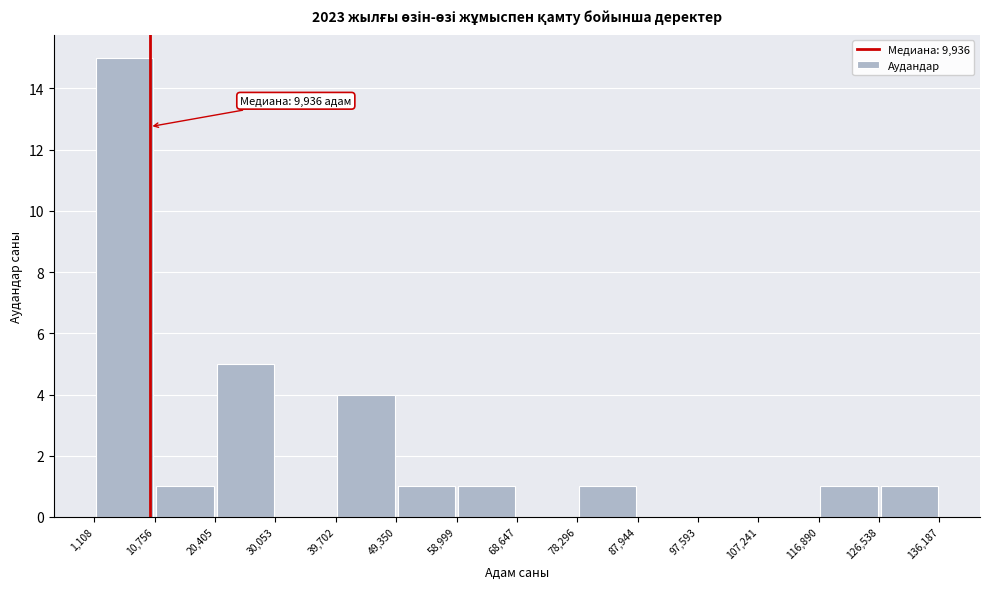

Which range on the x-axis has the tallest bar?

1,108 to 10,756